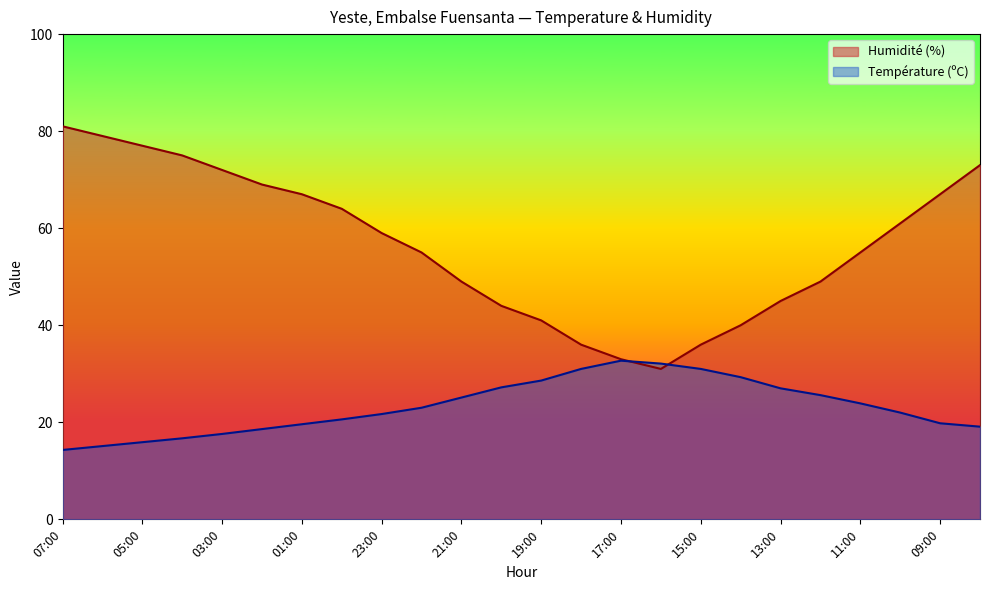

Between 04:00 and 02:00, which series saw the biggest shift?

Humidité (%)